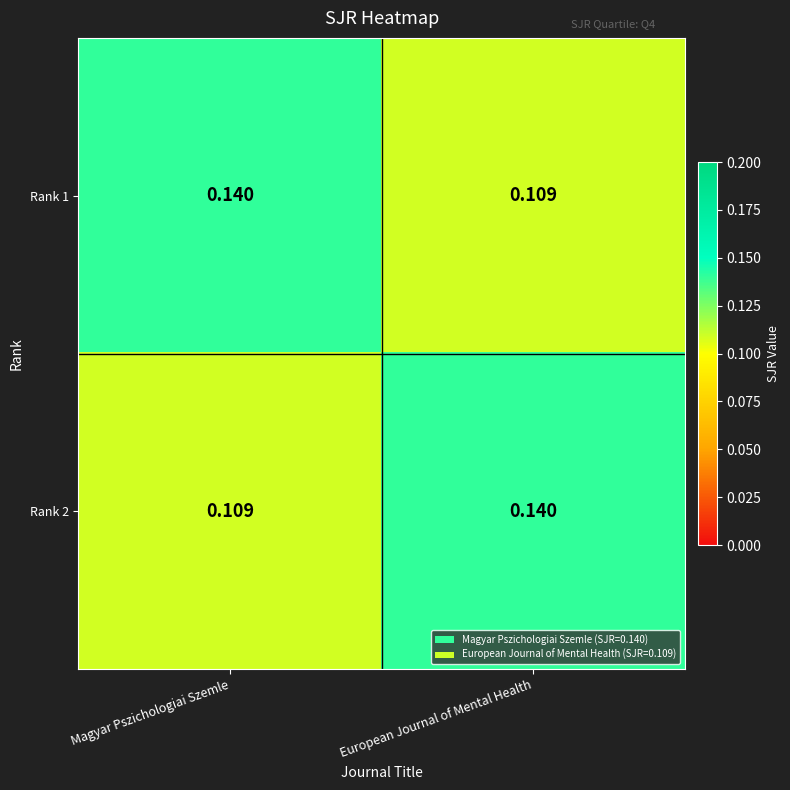

Rank the categories by Rank 1 value from lowest to highest.

European Journal of Mental Health, Magyar Pszichologiai Szemle